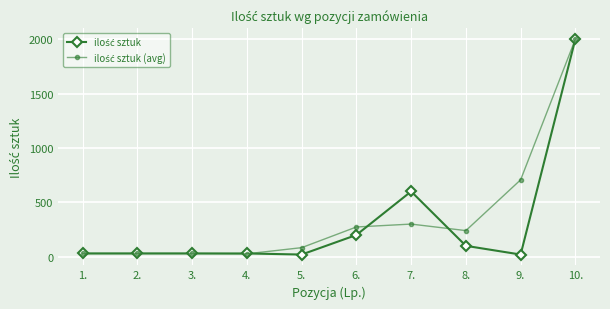

What is the maximum value shown in the chart?

2000.0